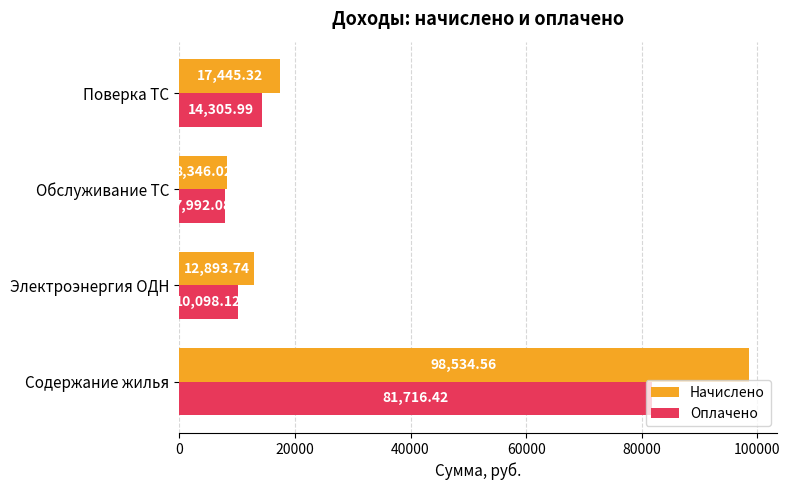

Count the number of data series in this chart.

2